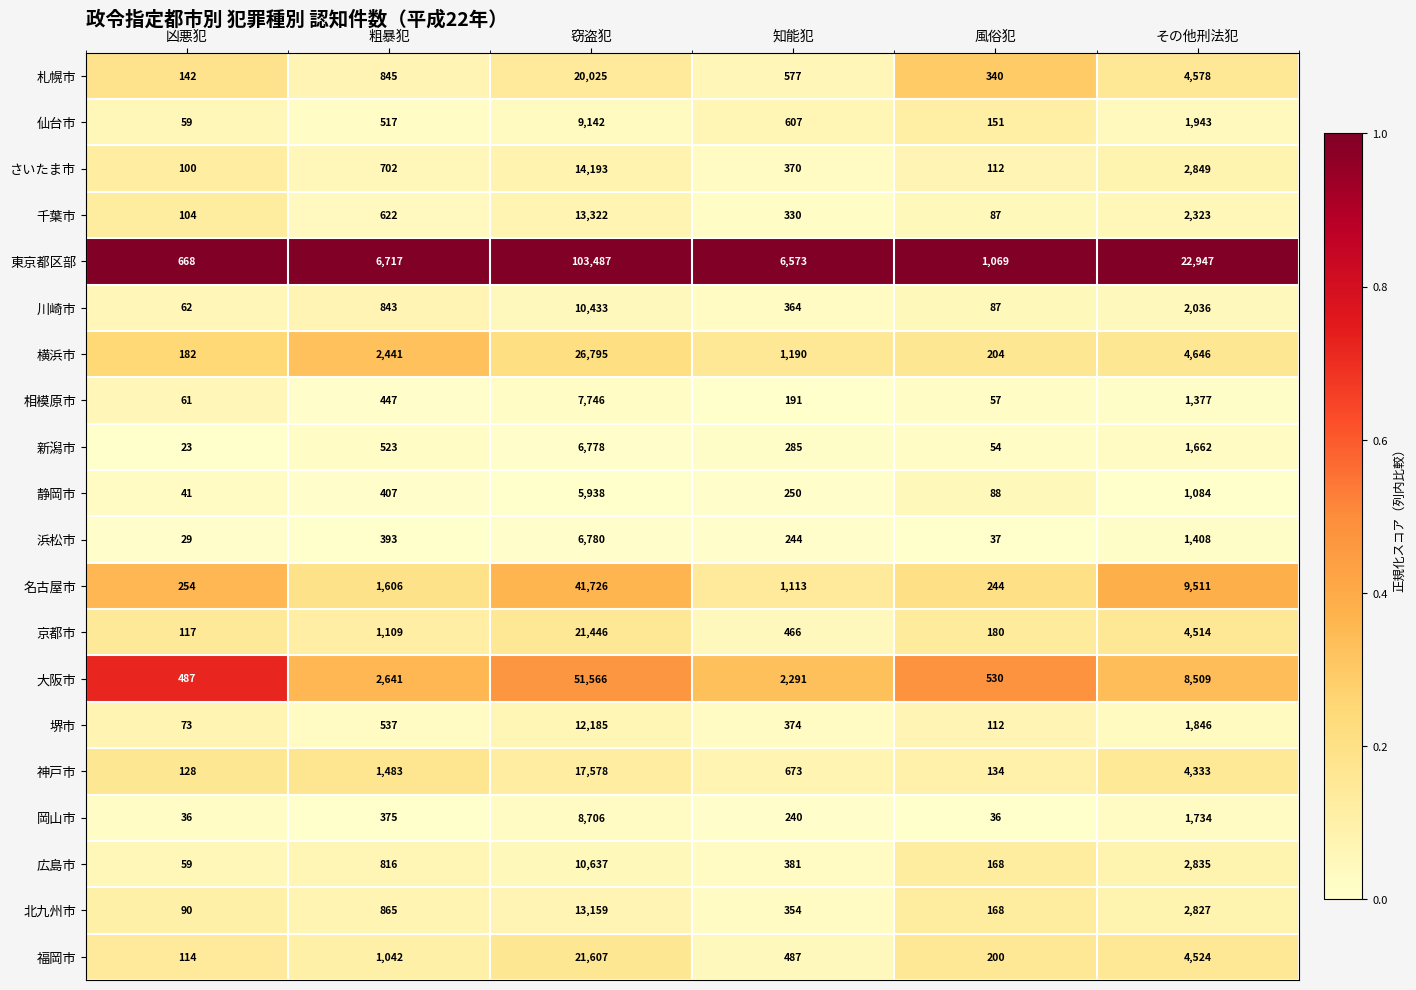

What is the total value across all series at 知能犯?

17360